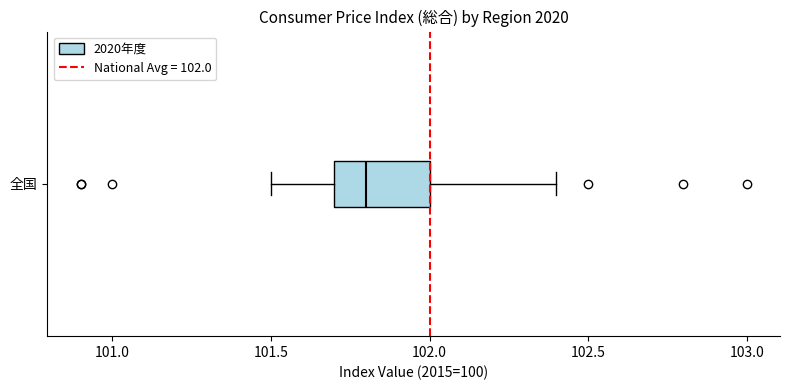

Where does the median line of the box for 全国 sit on the x-axis? The values are not printed on the chart, so give them approximately, as read against the axis.

101.8